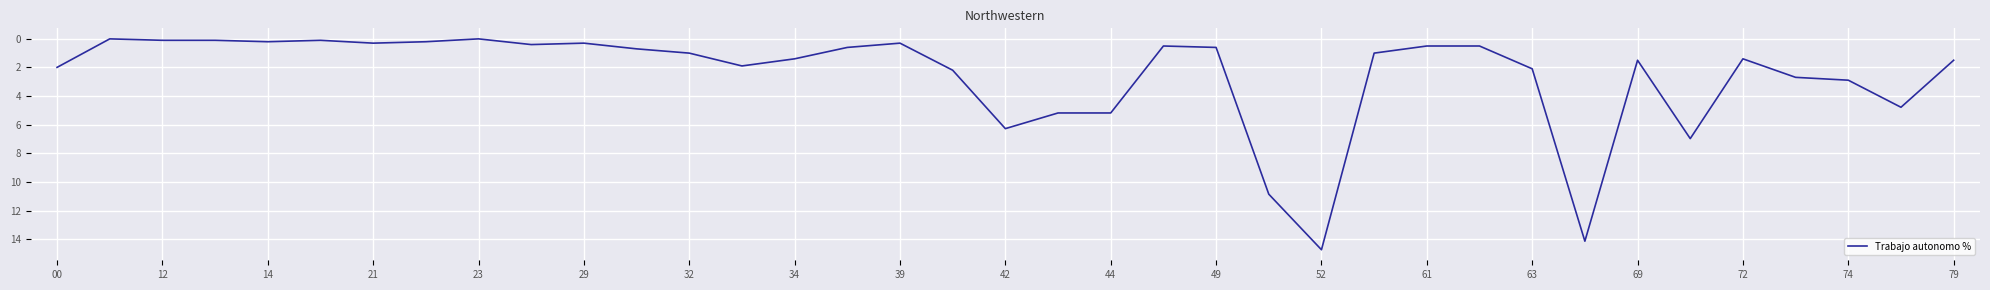

What is the greatest value displayed?

14.7